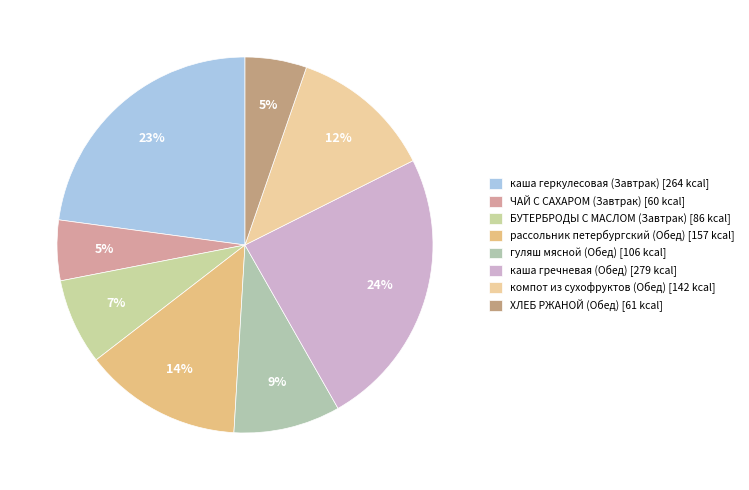

Is there any slice that represents more than half of the pie?

No